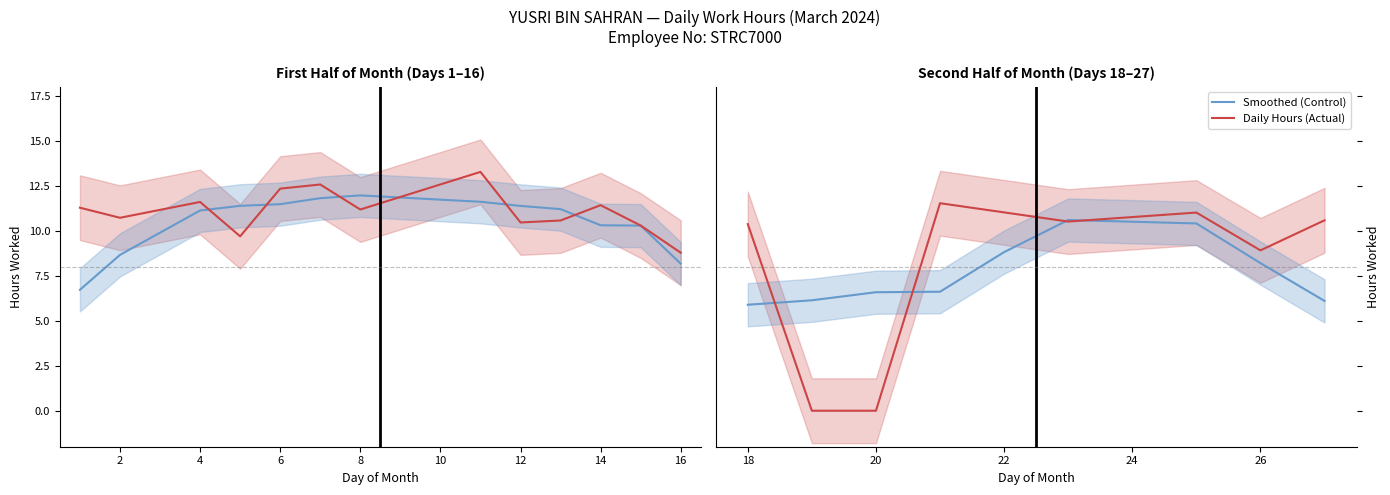

How many distinct data groups are displayed?

2